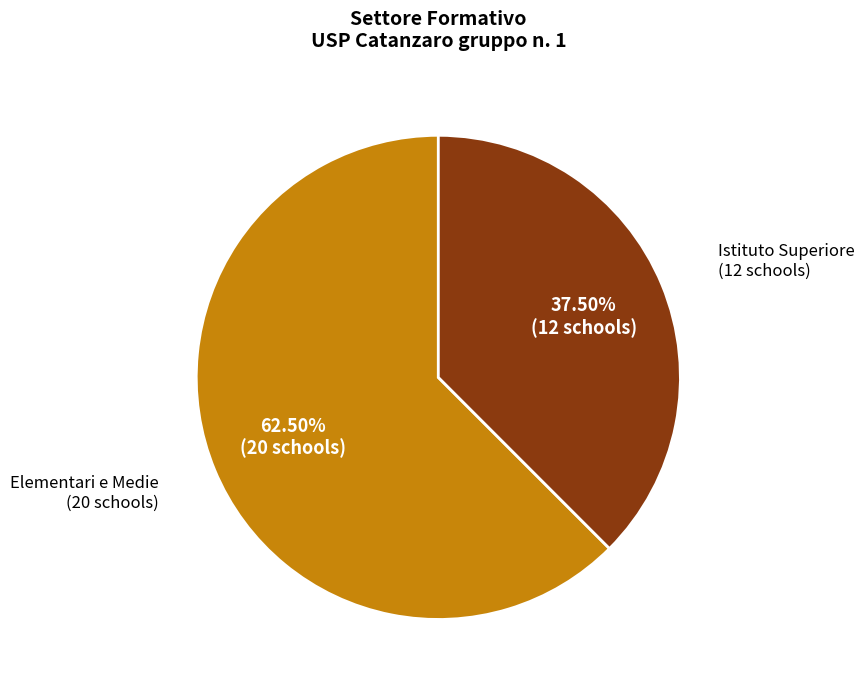

Is there any slice that represents more than half of the pie?

Yes